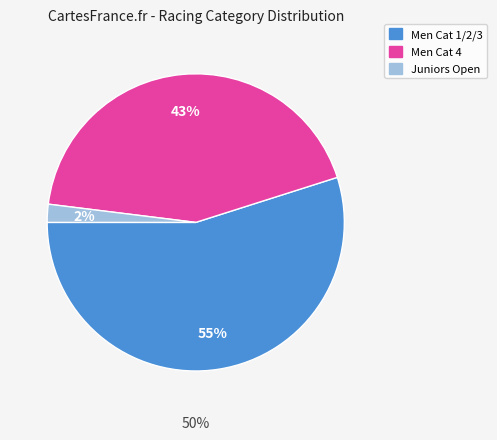

Rank the categories by value from highest to lowest.

Men Cat 1/2/3, Men Cat 4, Juniors Open